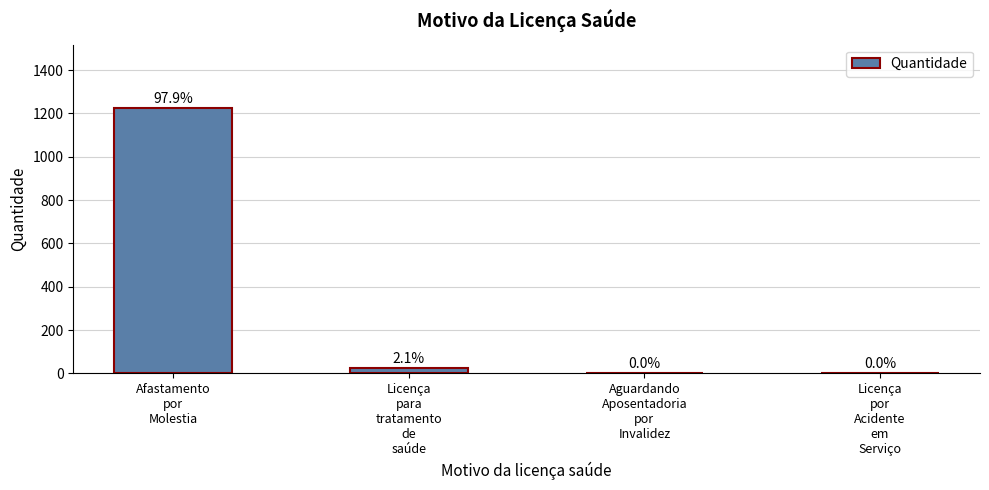

What is the maximum value shown in the chart?

1223